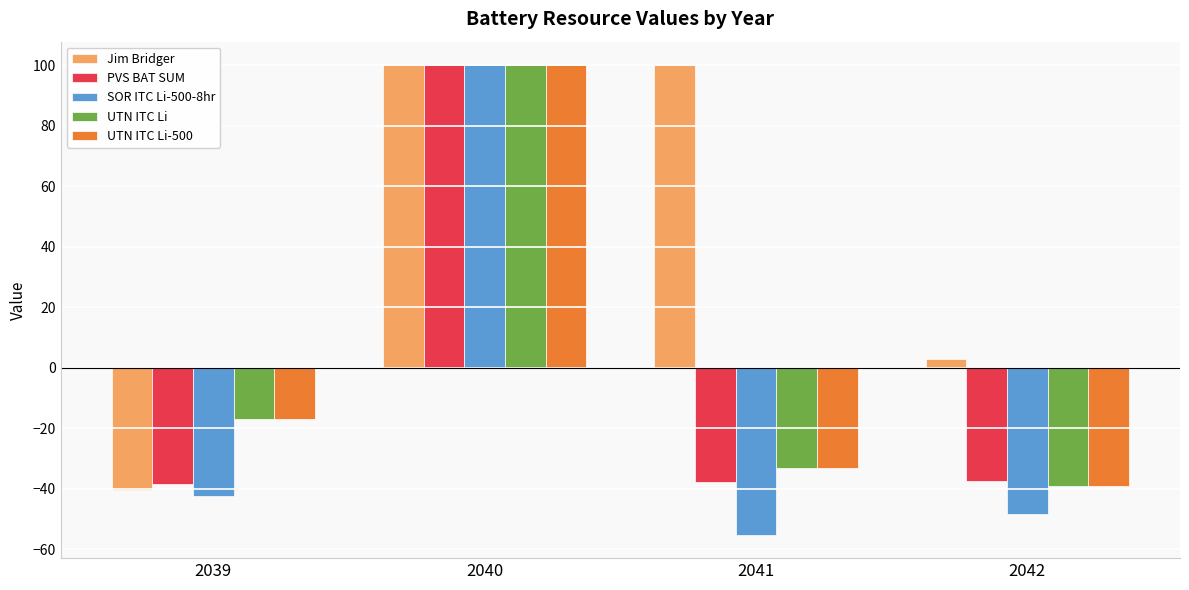

What is the average value of the UTN ITC Li series?

2.7